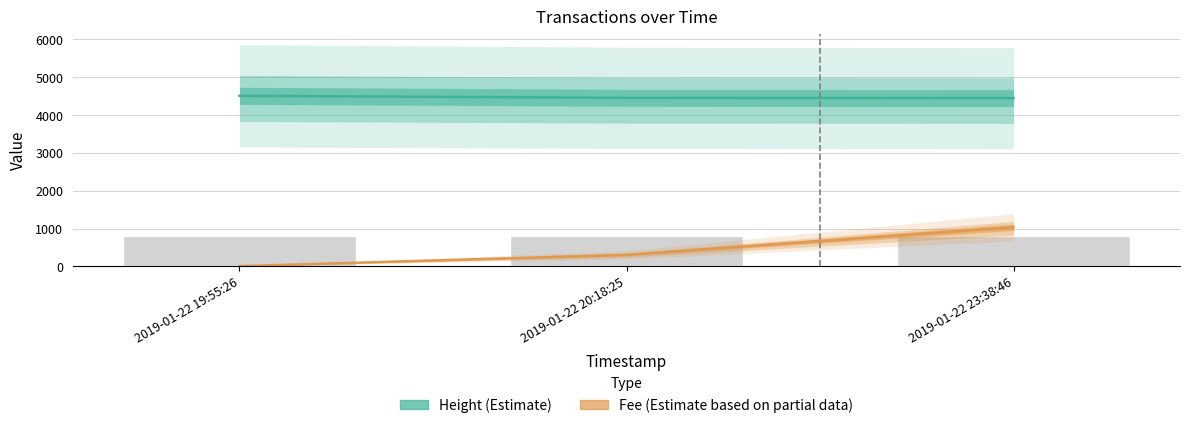

How many values in the Height (Estimate) series exceed 4456?

1